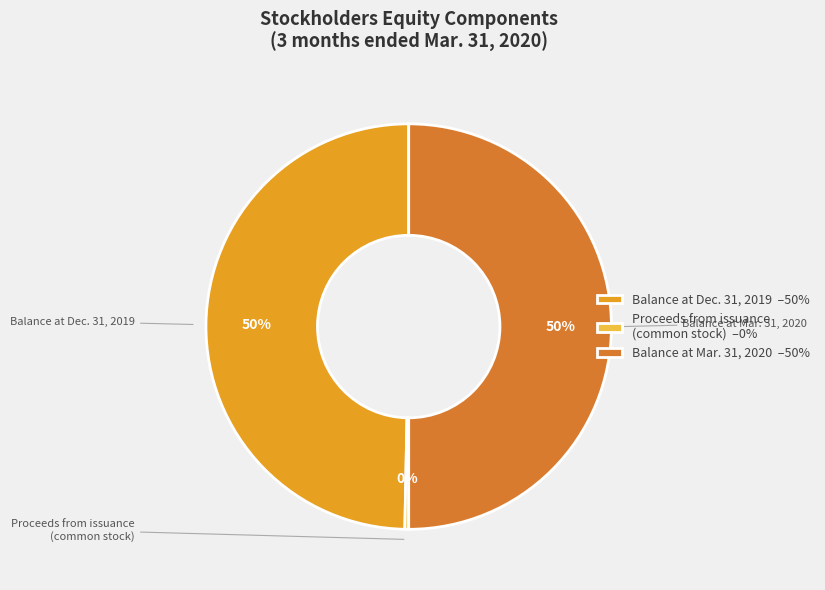

Does Balance at Dec. 31, 2019 –50% account for over 50% of the chart?

No